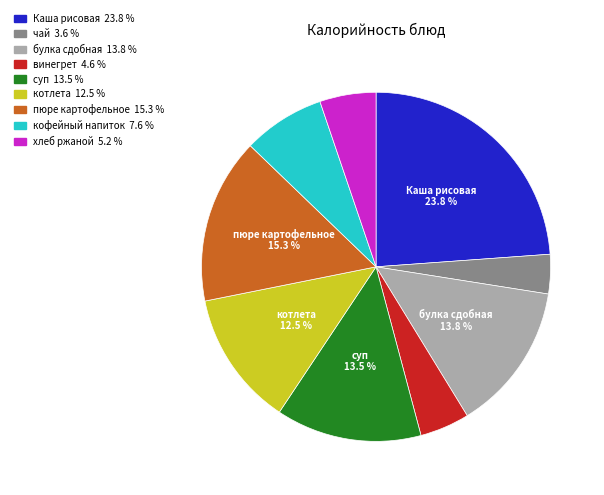

Does any single category account for the majority?

No